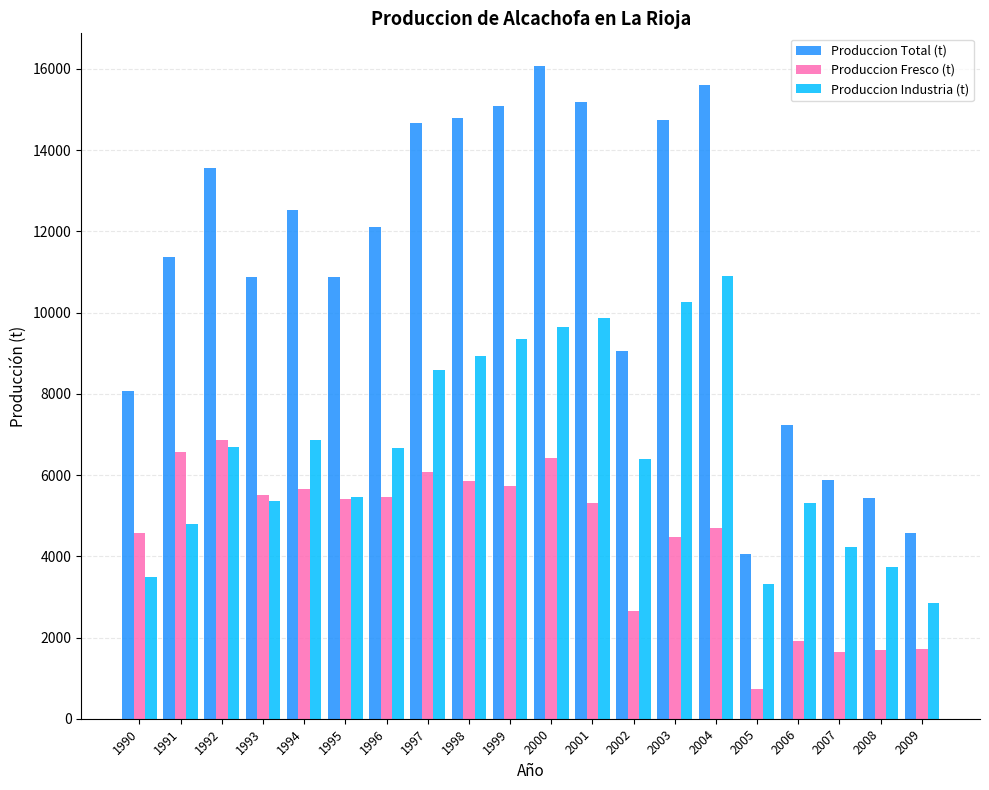

At 2002, list the series in order from smallest to largest.

Produccion Fresco (t), Produccion Industria (t), Produccion Total (t)